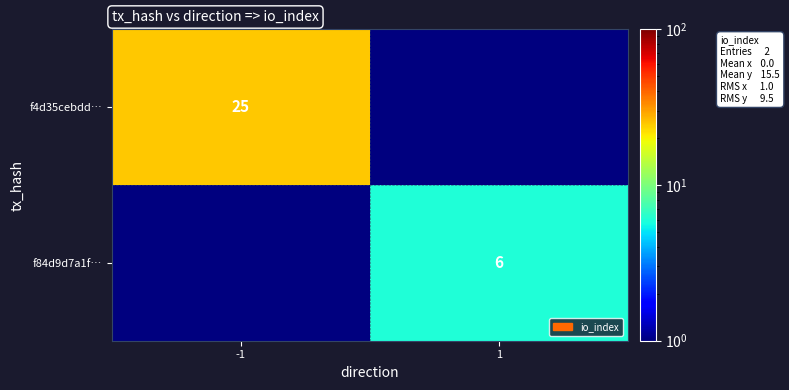

Is it true that f4d35cebdd… equals 25.0 at -1?

True